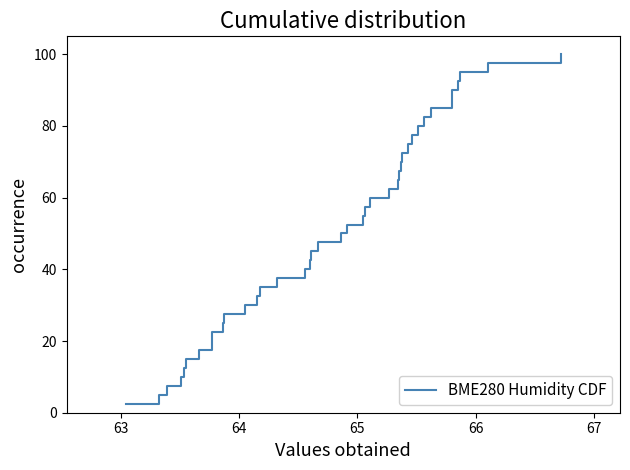

Does the chart display data point markers on the line(s)?

No